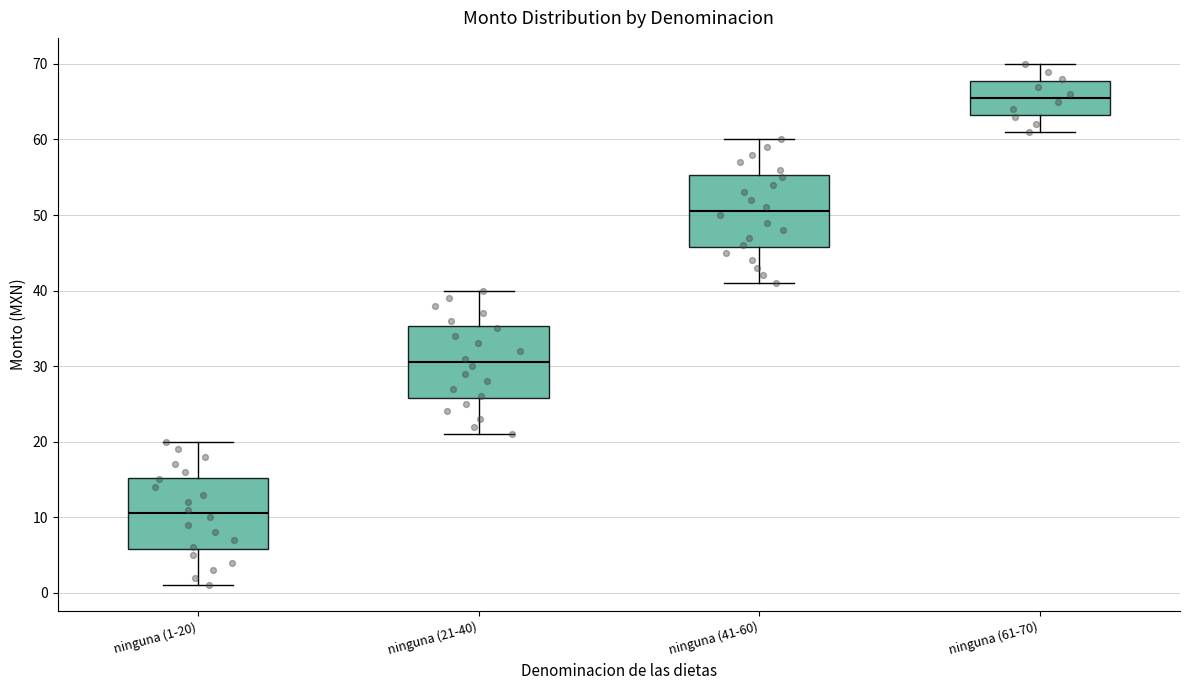

Reading left to right, transcribe this box plot: for each box, give where its median line is, the range the box spans, and where its two whiskers end, as read against the y-axis. The values are not printed on the chart, so give them approximately, as read against the axis.

ninguna (1-20): median 11, box 6 to 15, whiskers 1 to 20
ninguna (21-40): median 31, box 26 to 35, whiskers 21 to 40
ninguna (41-60): median 51, box 46 to 55, whiskers 41 to 60
ninguna (61-70): median 66, box 63 to 68, whiskers 61 to 70